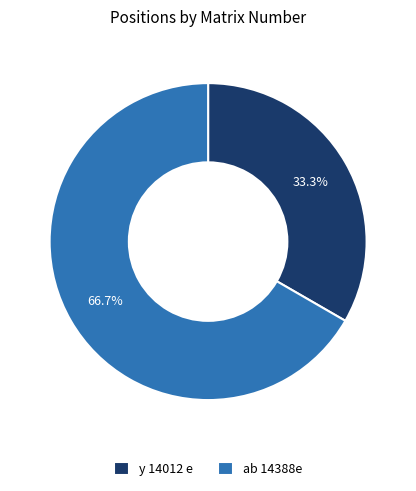

Is there a majority slice in this chart?

Yes